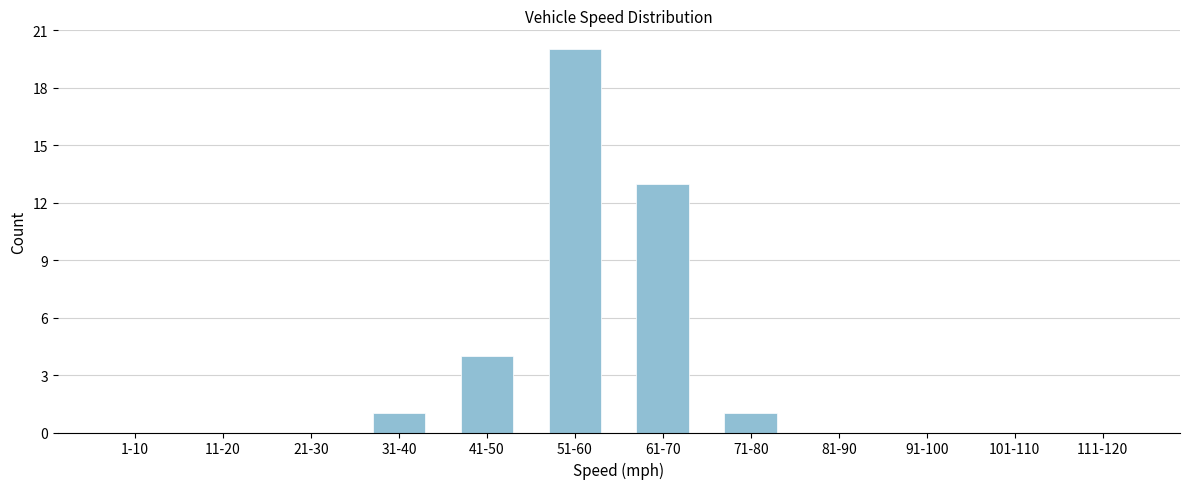

Reading left to right, list all the values displayed in this chart.

1-10=0	11-20=0	21-30=0	31-40=1	41-50=4	51-60=20	61-70=13	71-80=1	81-90=0	91-100=0	101-110=0	111-120=0